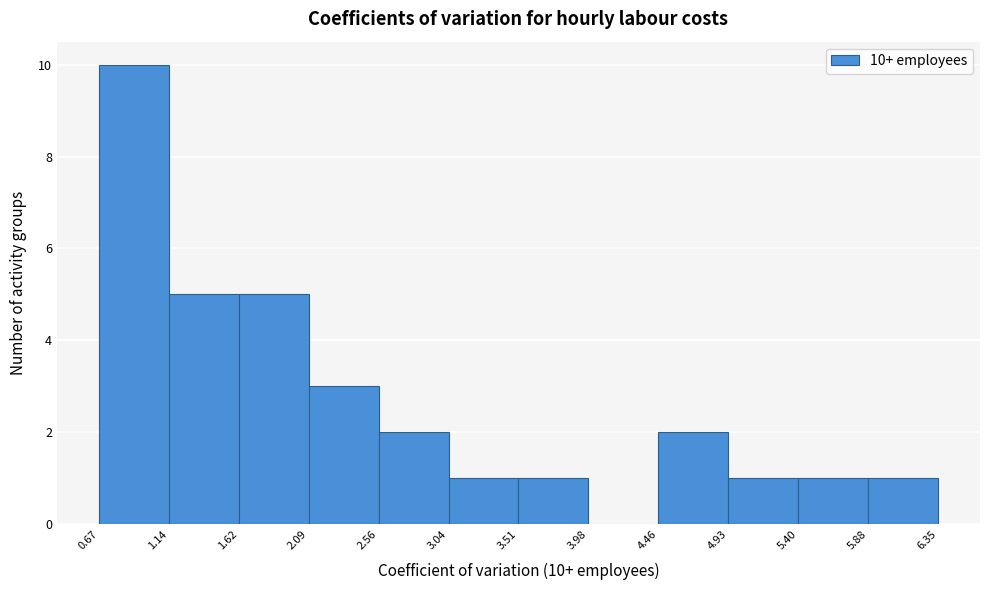

Over which range of the x-axis is the bar tallest?

0.67 to 1.14